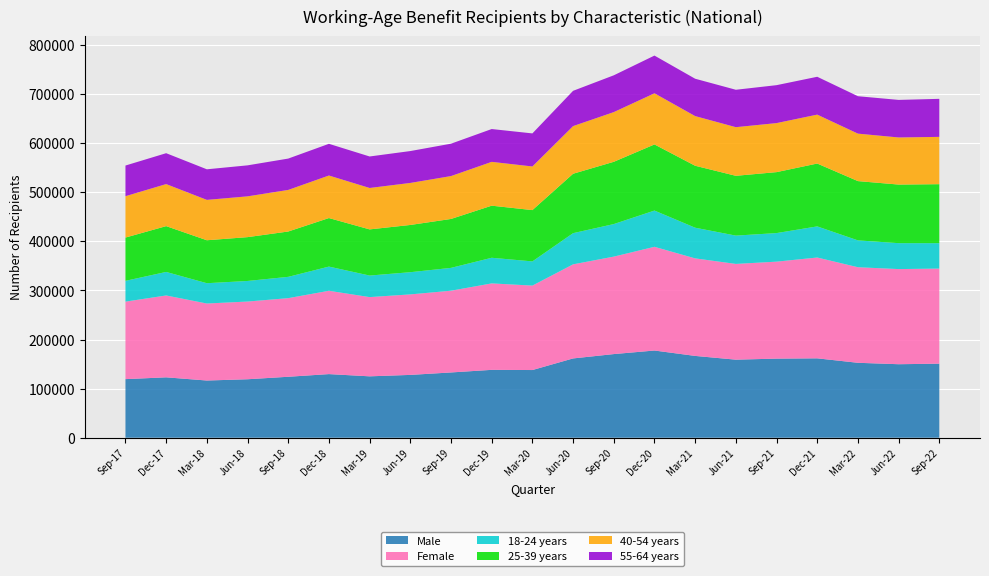

Reading left to right, extract all data points from this chart.

Male: 119343	123030	116514	119112	124173	129606	125058	127965	132960	138267	137877	161526	170382	177639	166650	159006	161130	161715	152628	149733	150852
Female: 157878	166761	156876	158298	160140	169740	161394	164004	166512	176112	172023	191655	198534	211287	198690	195036	197538	205371	194685	193788	193695
18-24 years: 42372	47928	41370	41913	43410	49272	43884	45201	46521	52191	49293	63510	66288	73812	62472	57663	58191	63387	54696	52803	51729
25-39 years: 88122	93297	87483	89268	92340	98865	94029	96225	99636	106101	104472	121032	126837	134682	126177	121824	124155	128046	120726	119367	120192
40-54 years: 84288	85659	82248	83079	84711	86652	84366	85587	87354	89268	88881	97050	101235	104220	101172	99060	99888	99654	96702	95946	96366
55-64 years: 62436	62904	62283	63147	63852	64557	64167	64956	65958	66852	67350	71847	74943	76785	76113	76197	77256	77085	76212	76506	77475